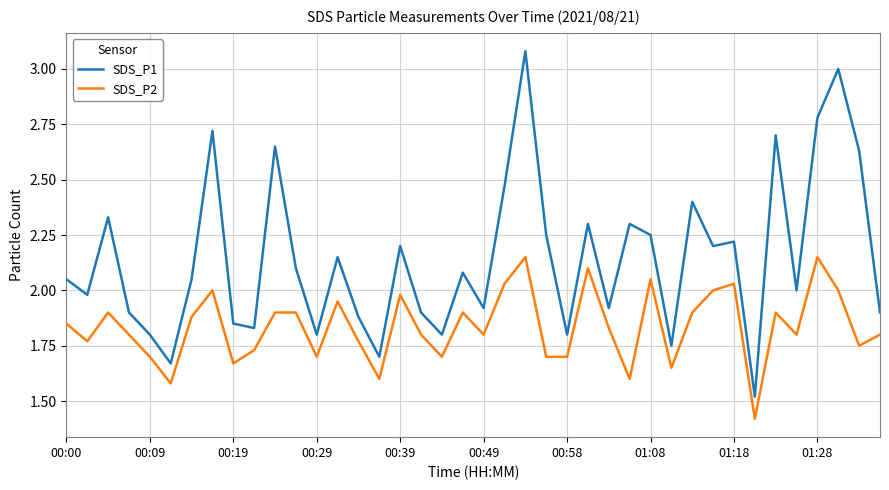

True or false: SDS_P1 and SDS_P2 cross at least once.

False